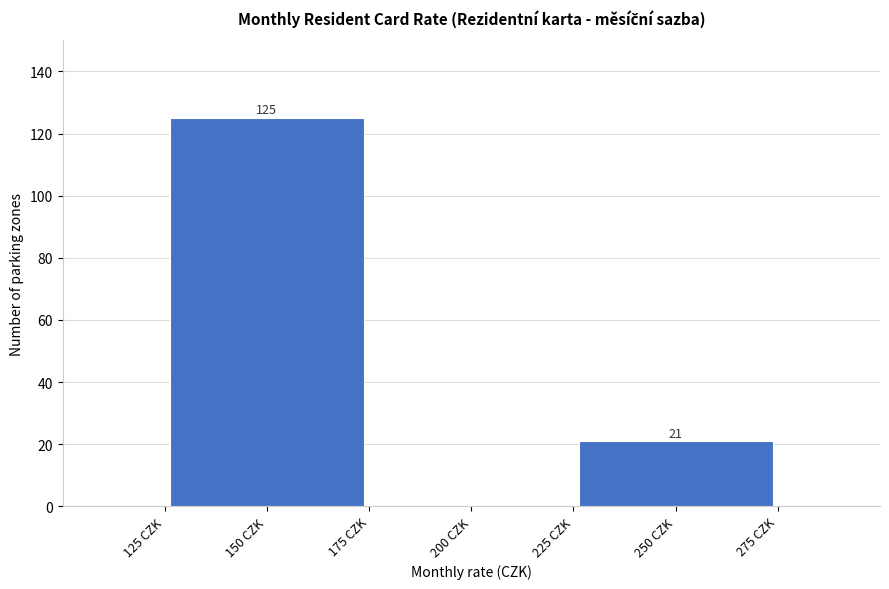

Which range on the x-axis has the tallest bar?

125 to 175